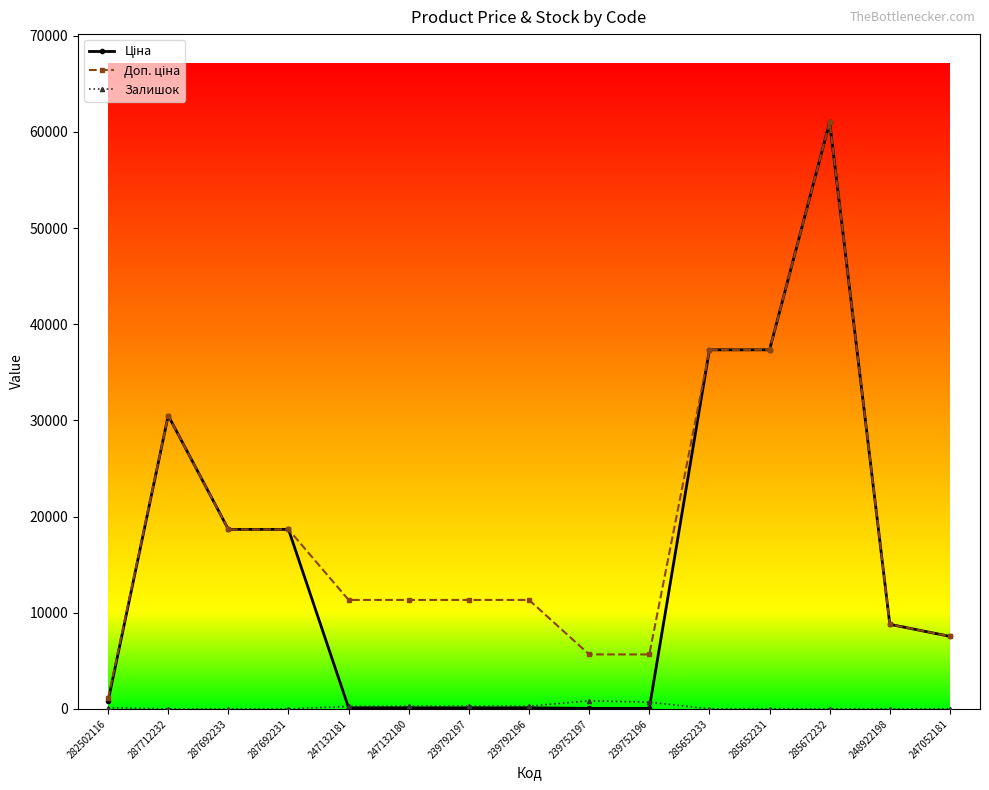

What is the spread (max minus min) of values at 287692233?

18671.5